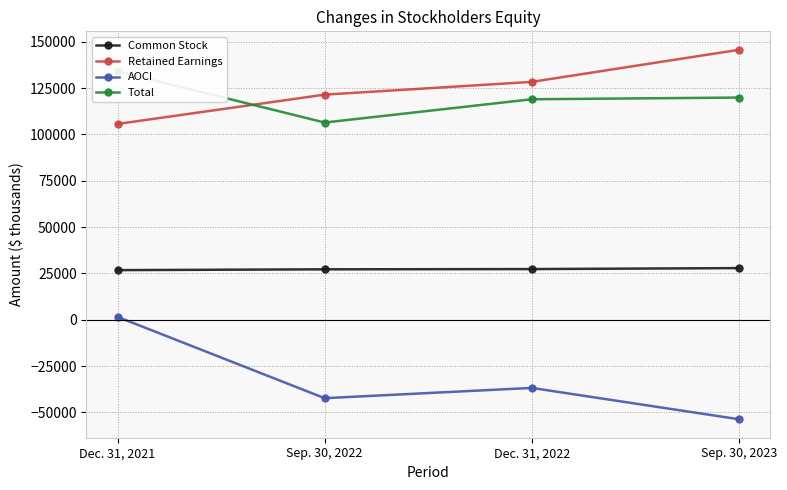

What is the label of the 2nd point from the left?

Sep. 30, 2022